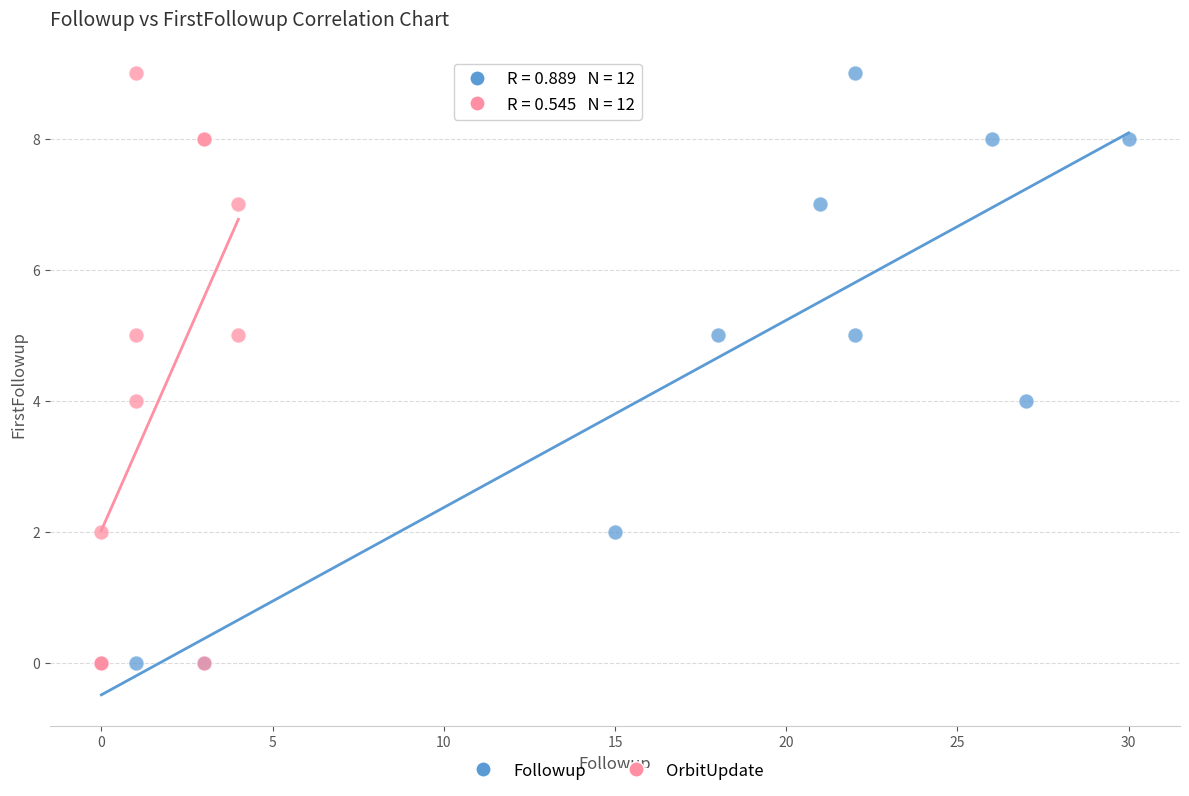

What are all the series names shown in the legend?

Followup, OrbitUpdate